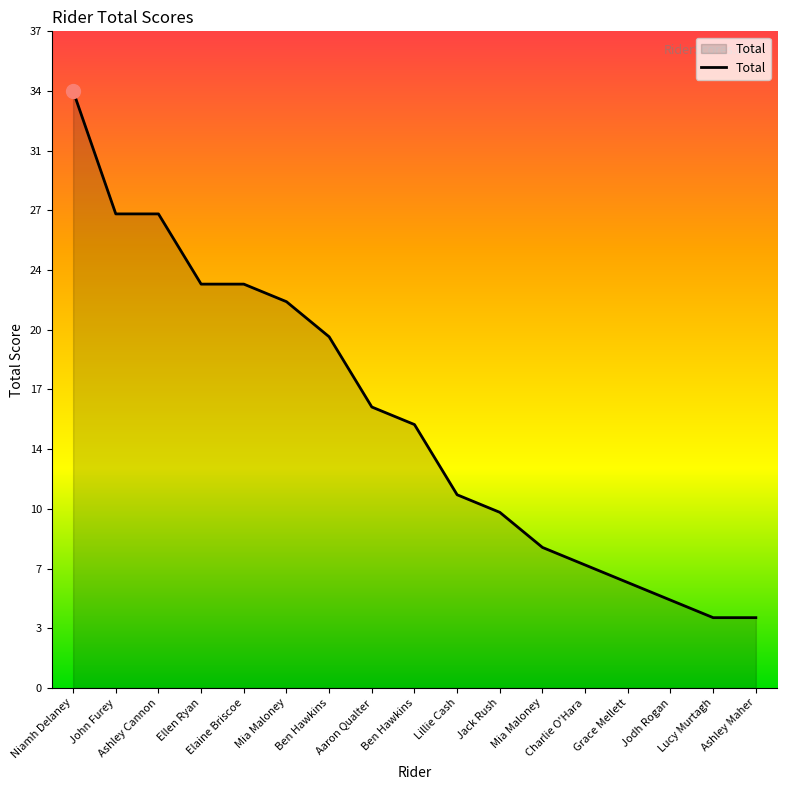

What is the greatest value displayed?

34